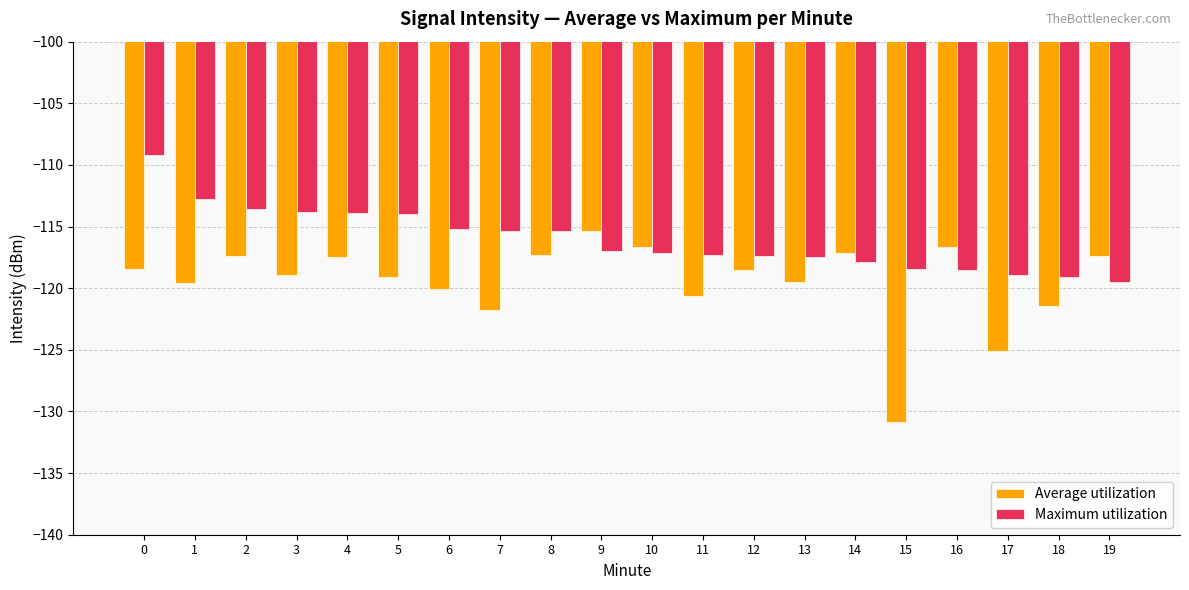

Is the value of Maximum utilization at 0 greater than the value of Average utilization at 18?

Yes